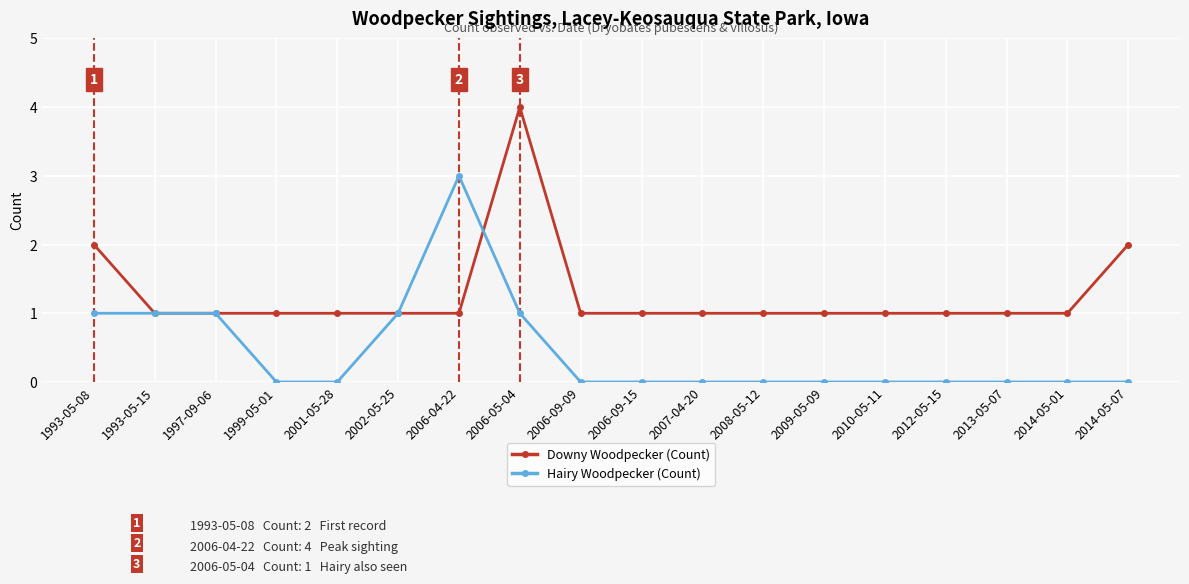

Rank the series at 2006-09-09 from highest to lowest value.

Downy Woodpecker (Count), Hairy Woodpecker (Count)